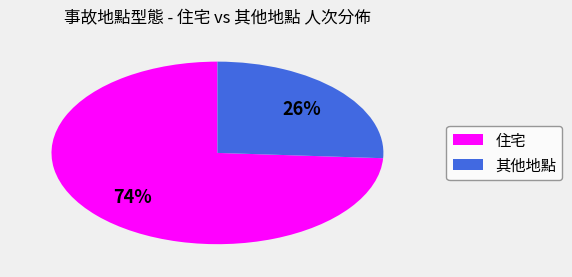

Does any single category account for the majority?

Yes